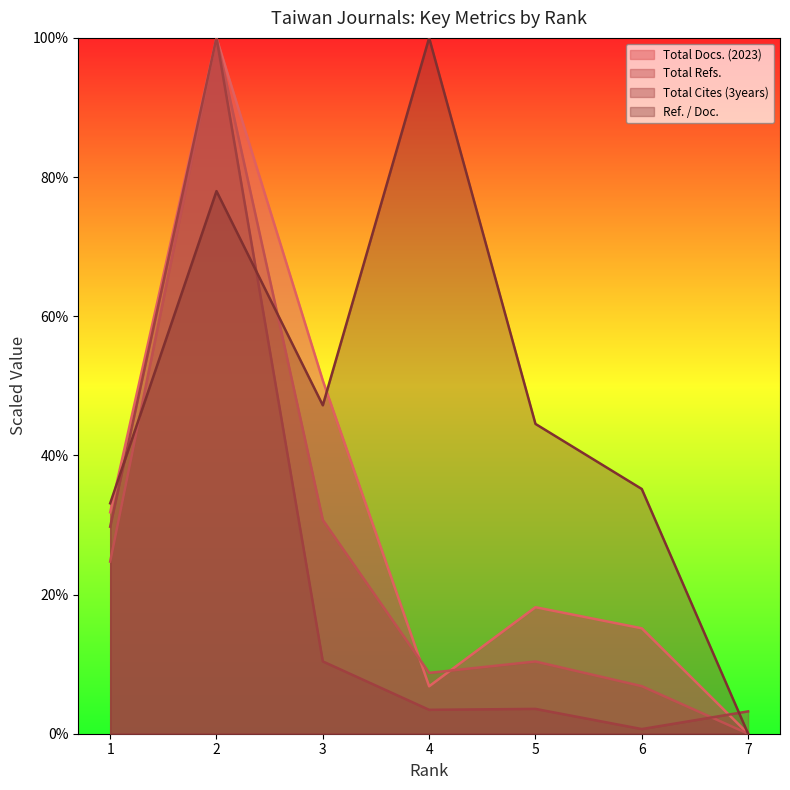

True or false: Total Refs. and Ref. / Doc. intersect in this chart.

True